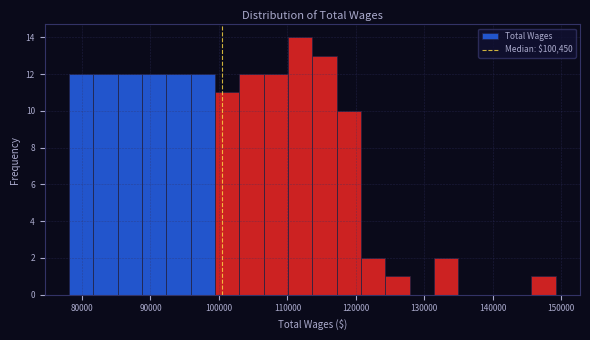

Around what value on the x-axis is the tallest bar? Give the approximate position of its centre, as read against the axis.

112000